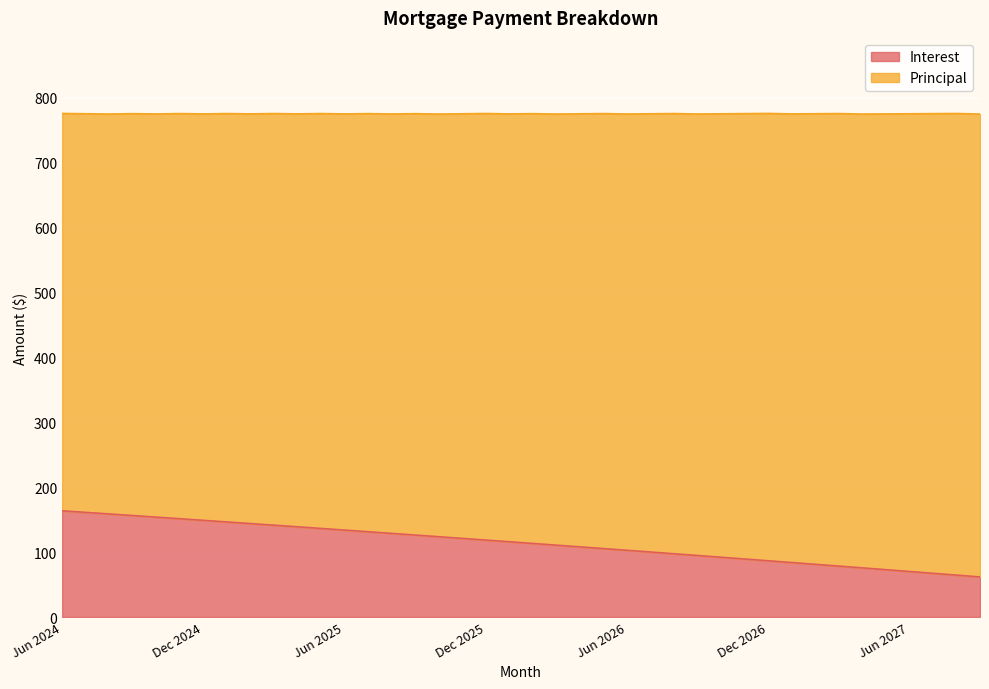

Is it true that Interest equals 102.8 at Jun 2026?

True